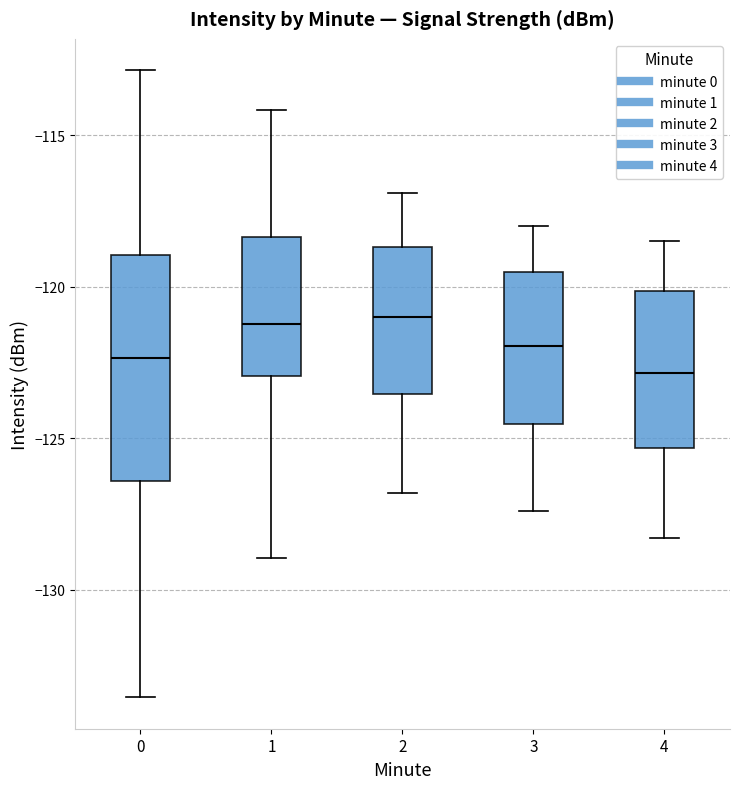

Reading left to right, transcribe this box plot: for each box, give where its median line is, the range the box spans, and where its two whiskers end, as read against the y-axis. The values are not printed on the chart, so give them approximately, as read against the axis.

0: median -122.5, box -126.5 to -119.0, whiskers -133.5 to -113.0
1: median -121.0, box -123.0 to -118.5, whiskers -129.0 to -114.0
2: median -121.0, box -123.5 to -118.5, whiskers -127.0 to -117.0
3: median -122.0, box -124.5 to -119.5, whiskers -127.5 to -118.0
4: median -123.0, box -125.5 to -120.0, whiskers -128.5 to -118.5